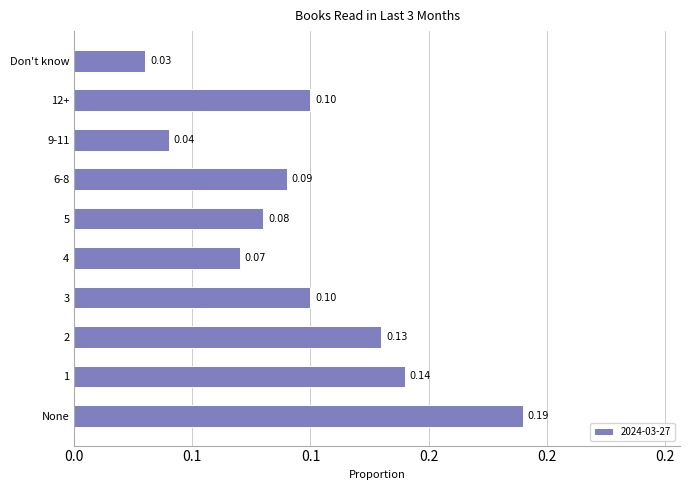

Are the bars horizontal?

Yes